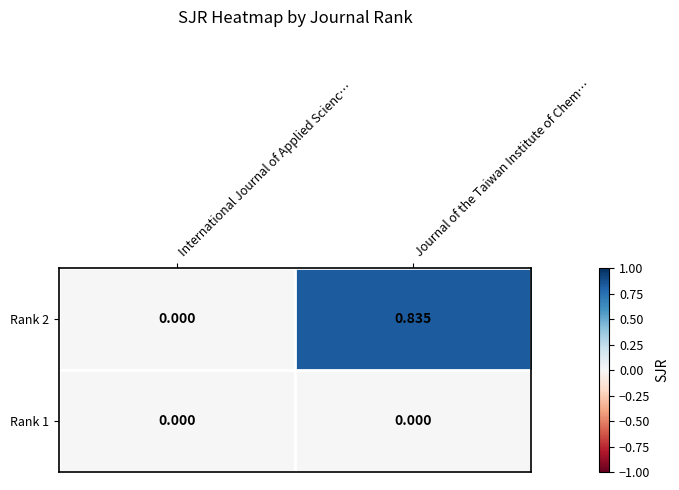

Is the value of Rank 2 at Journal of the Taiwan Institute of Chem… greater than the value of Rank 1 at Journal of the Taiwan Institute of Chem…?

Yes